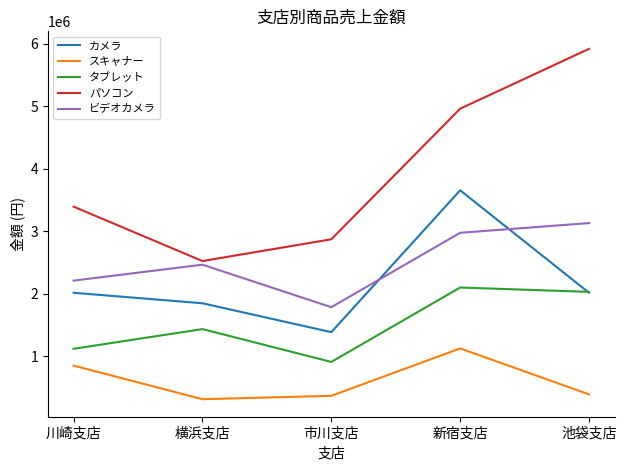

True or false: パソコン and スキャナー cross at least once.

False